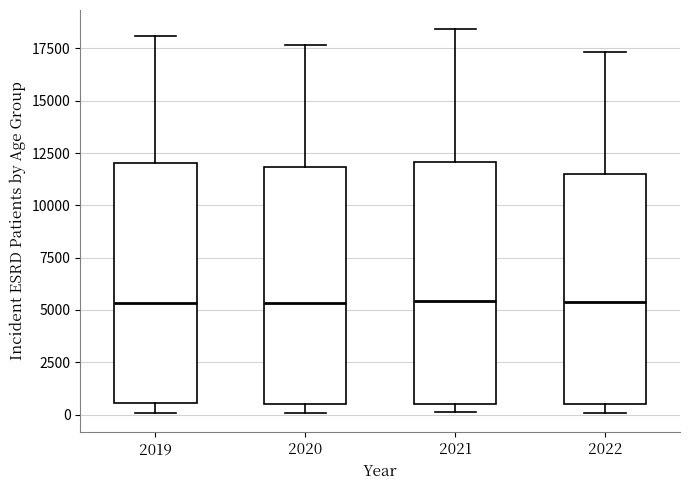

Where does the median line of the box at x = 2022 sit on the y-axis? The values are not printed on the chart, so give them approximately, as read against the axis.

5500